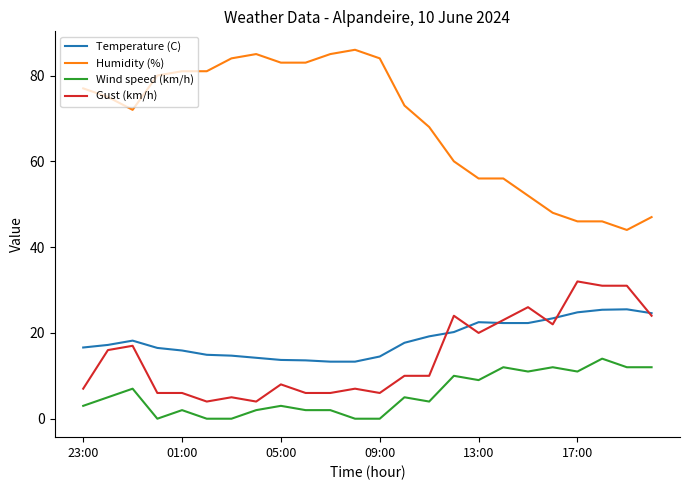

True or false: Temperature (C) has more than 1 points higher than both neighbors.

True